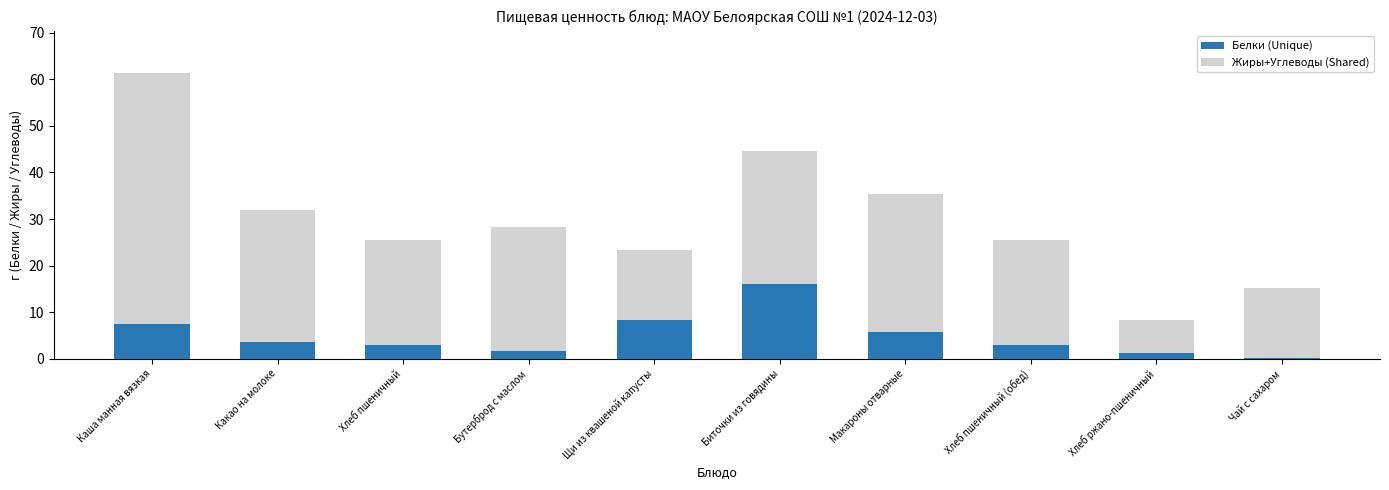

What is the highest value of the Белки (Unique) series?

16.0